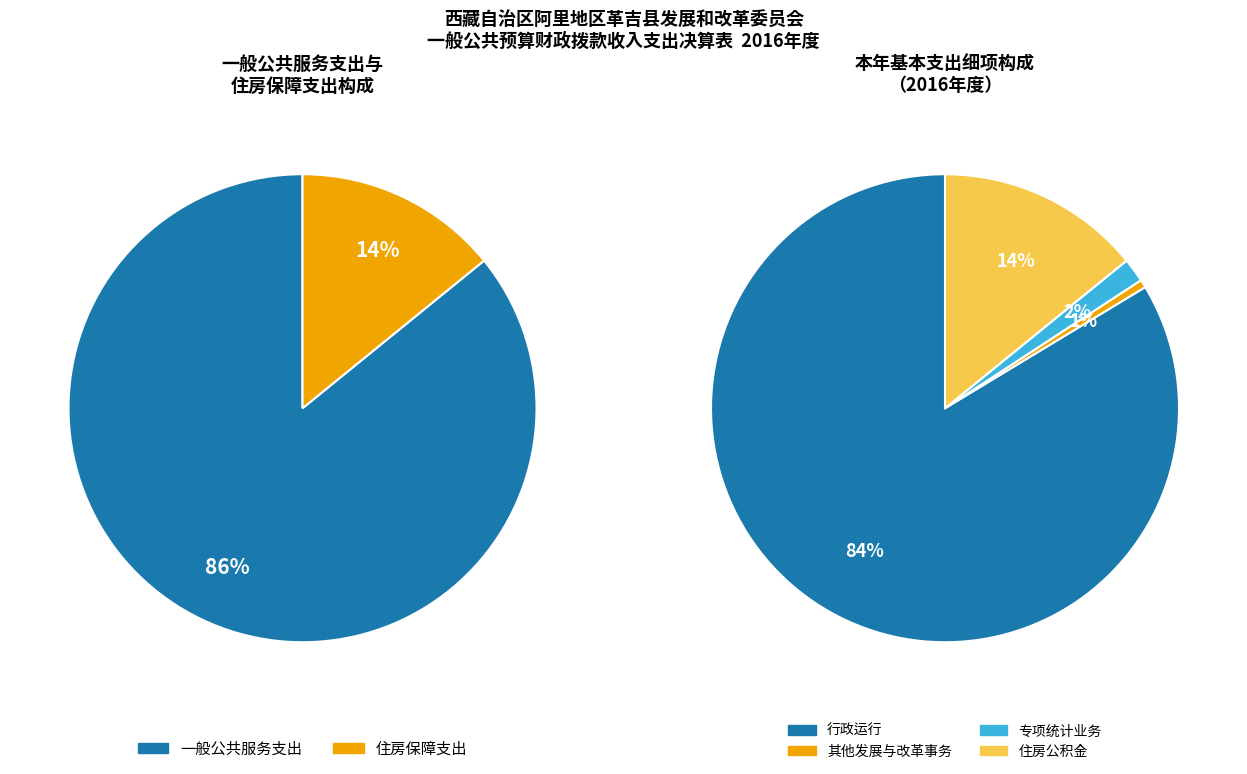

How many slices are in this pie chart?

4